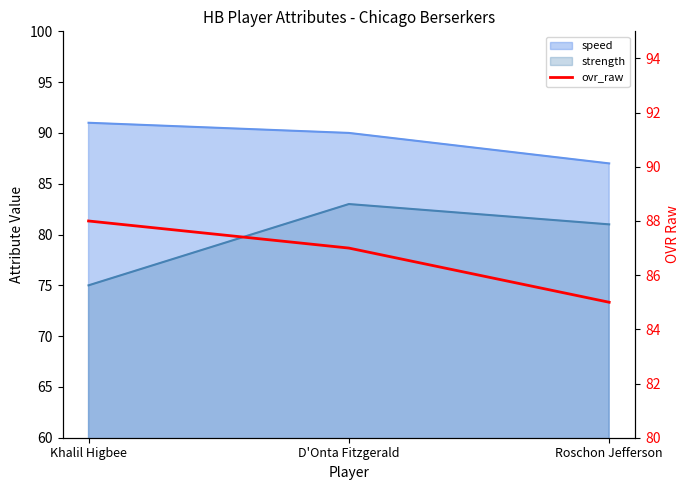

What is the label of the 1st point from the left?

Khalil Higbee